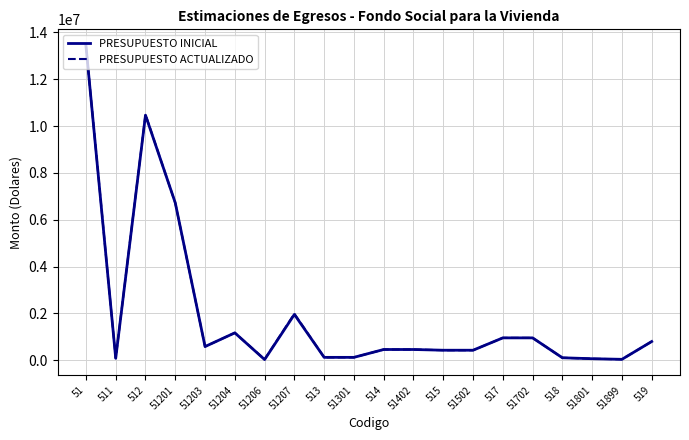

At which category is the sum across all series the highest?

51